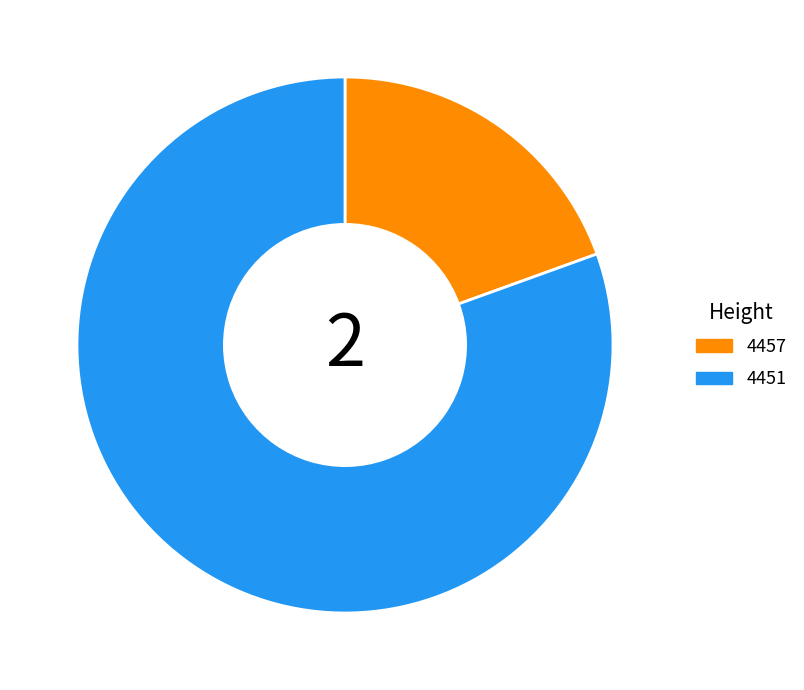

Does any single category account for the majority?

Yes